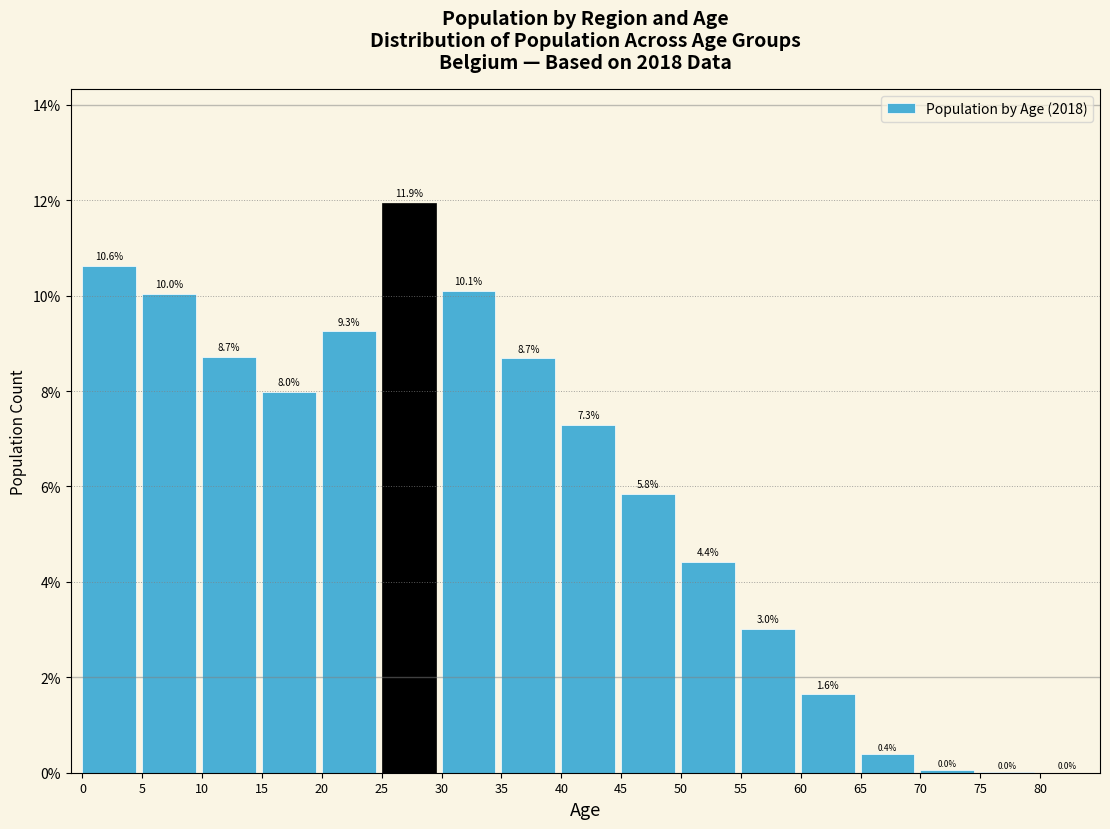

Which has a higher value, 15 or 10?

10